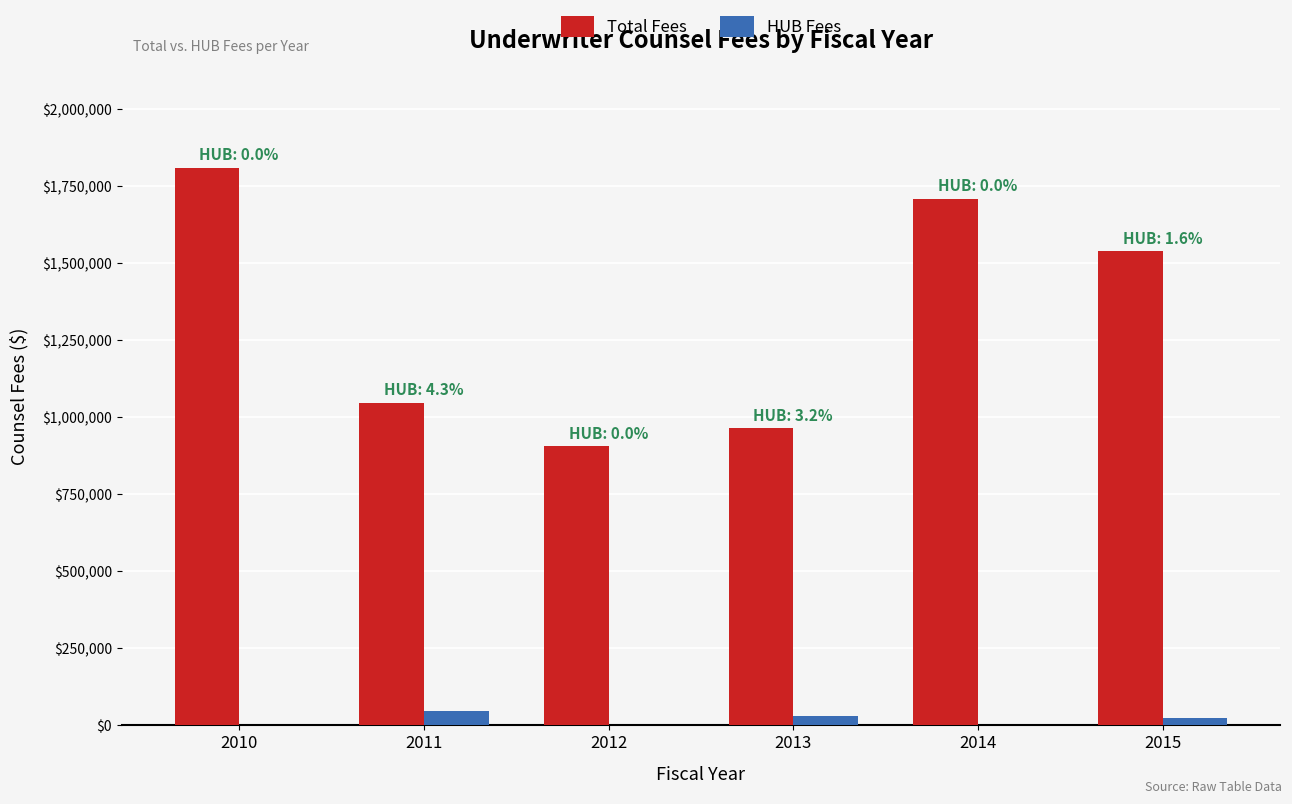

The value of Total Fees at 2010 is 1810587.3. True or false?

True